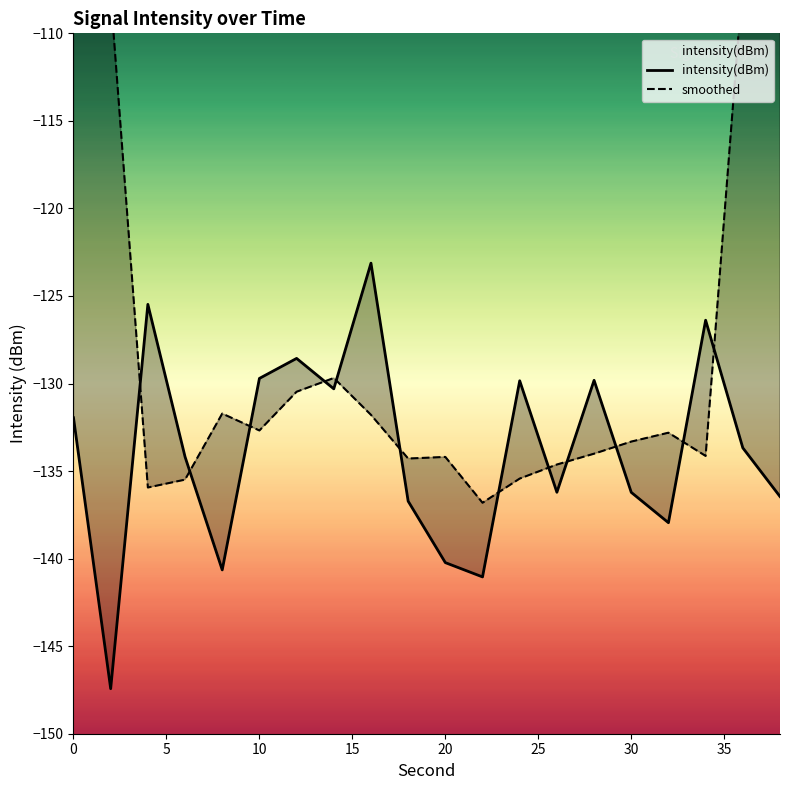

How many values are below -133?

11